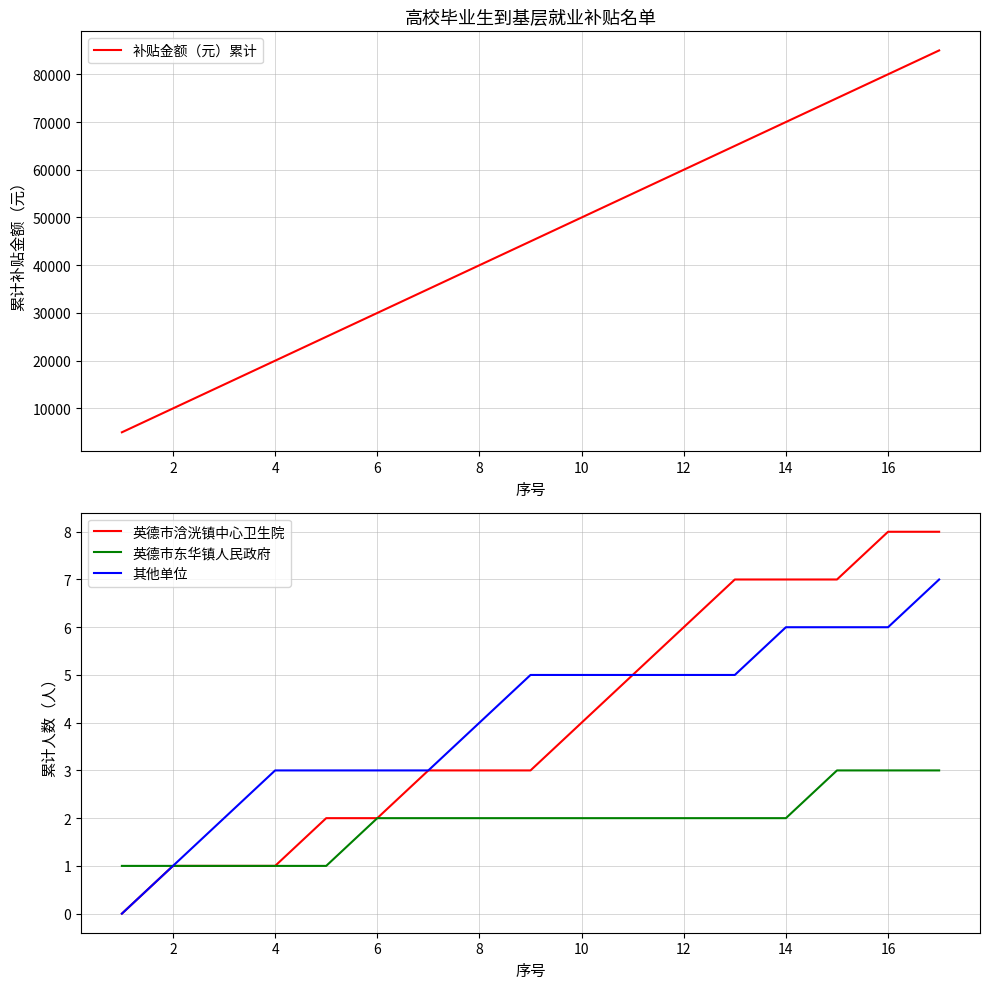

What is the lowest value of the 补贴金额（元）累计 series?

5000